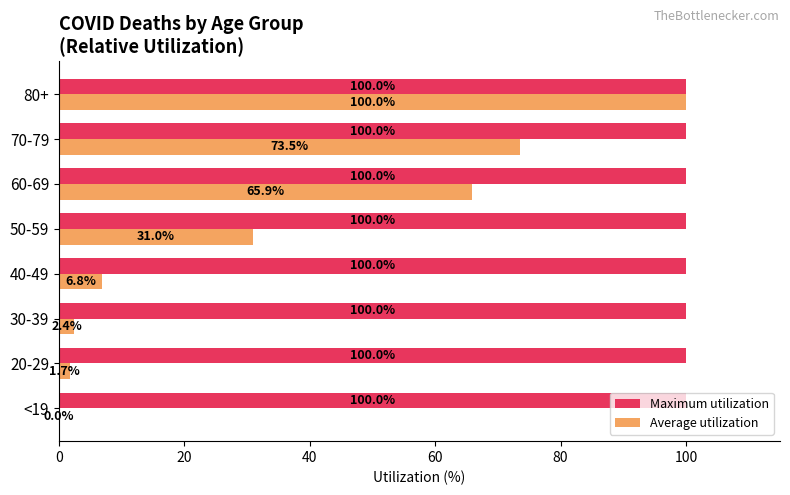

Which series changed the most between 30-39 and 60-69?

Average utilization